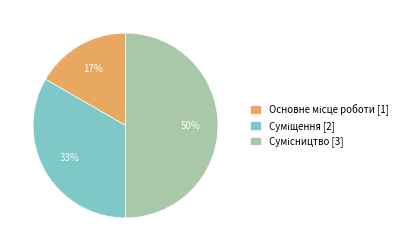

Does Основне місце роботи account for over 50% of the chart?

No